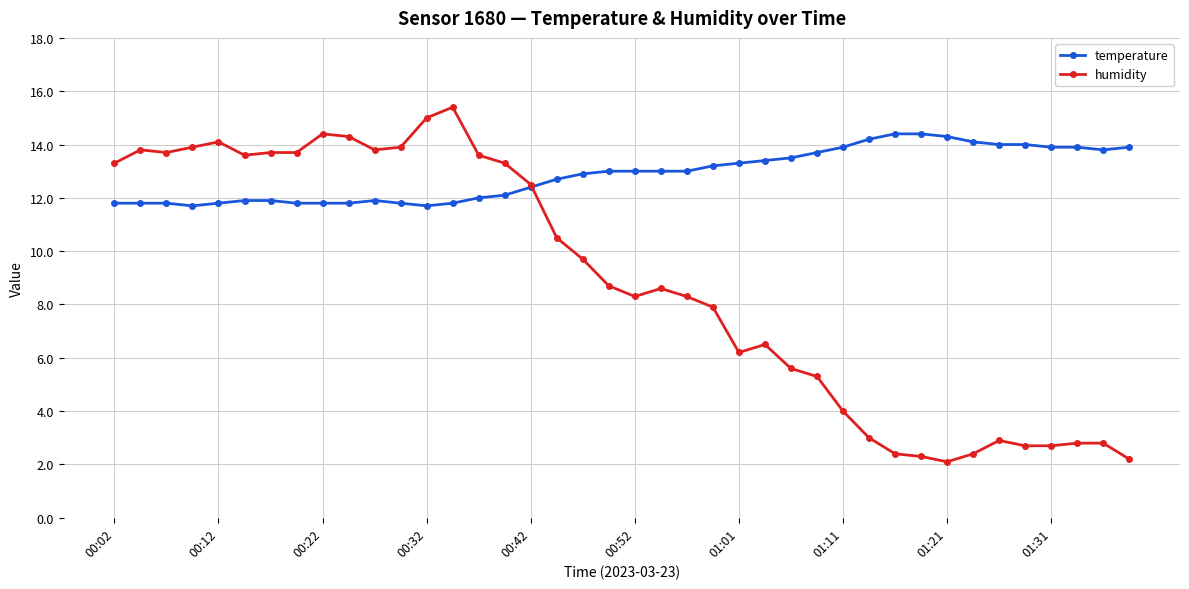

Does the chart display data point markers on the line(s)?

Yes